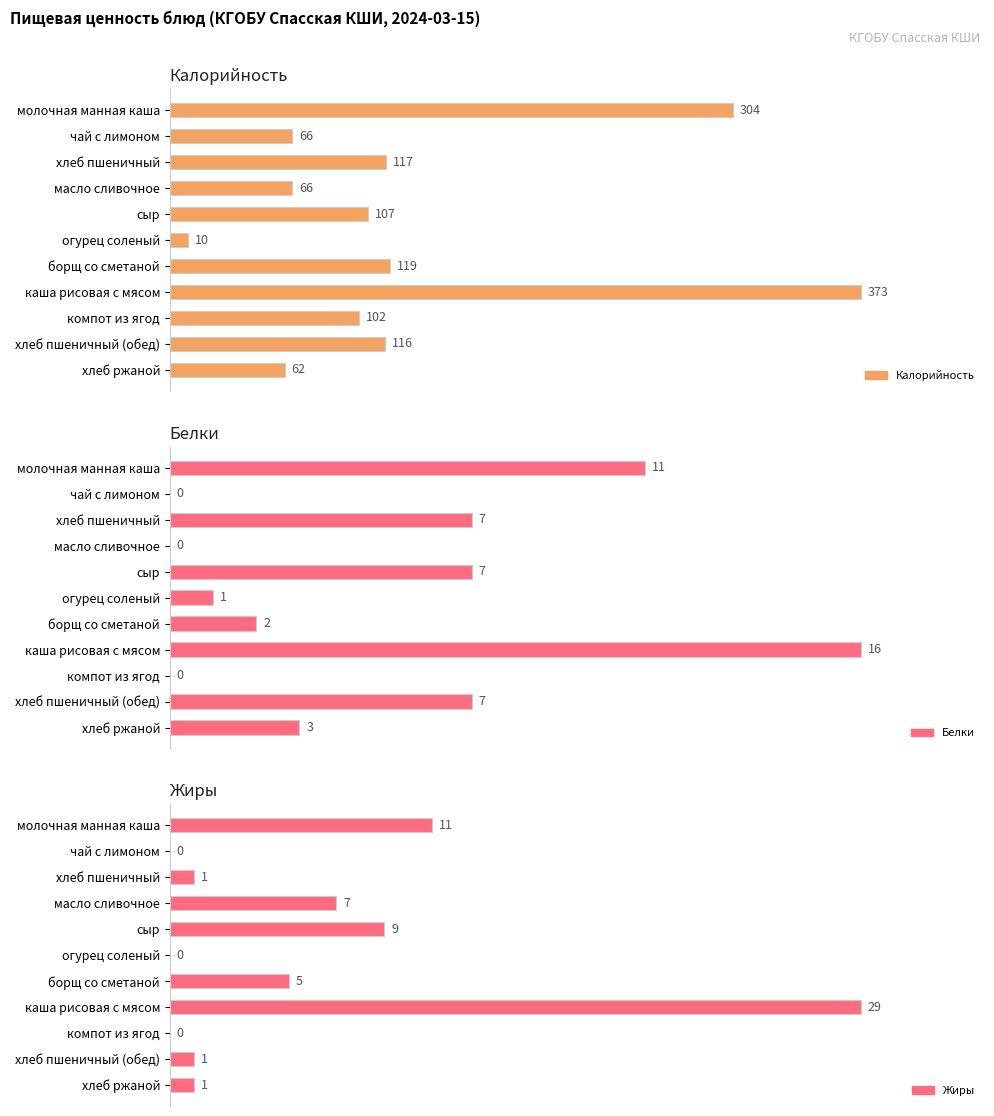

What is the difference between the maximum and minimum values in the Жиры series?

29